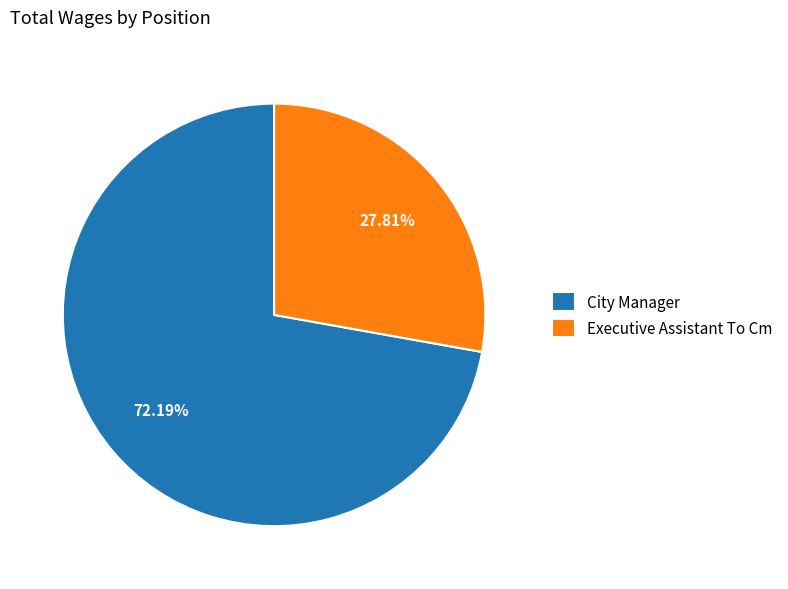

Which slice represents more than half of the pie?

City Manager